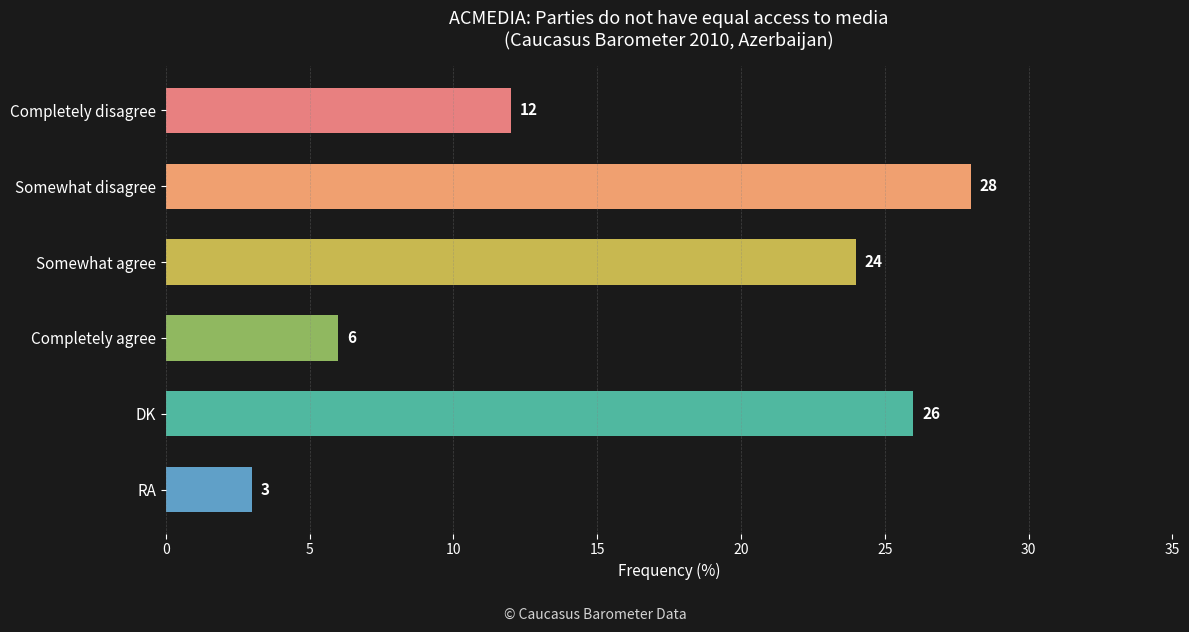

Which category has the lowest value across all series?

RA